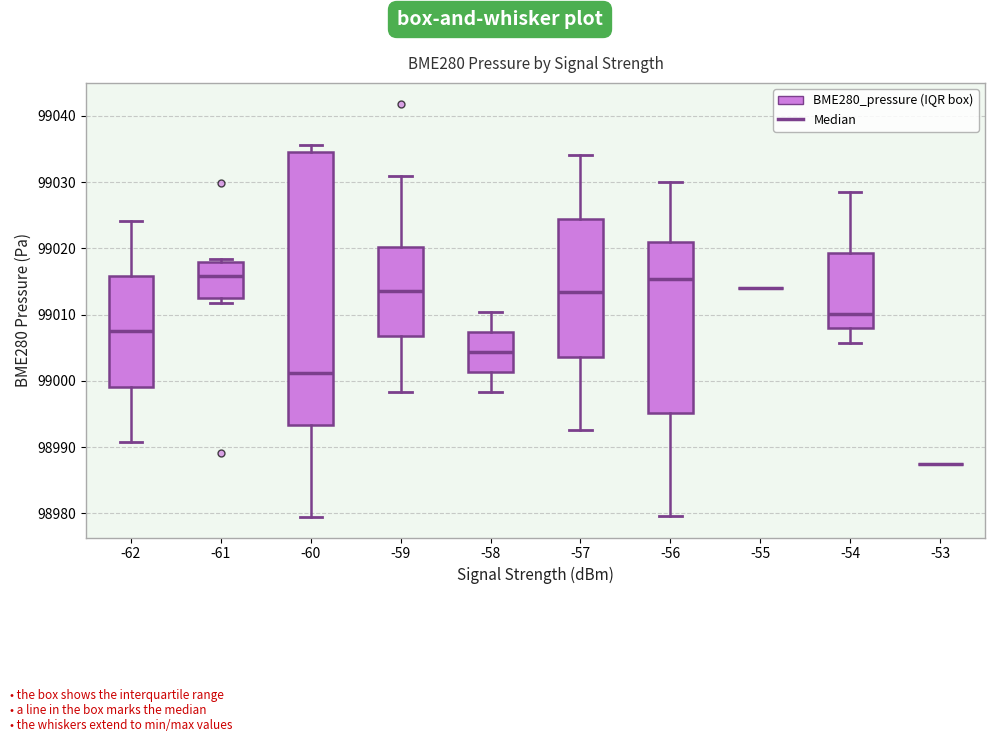

Comparing the boxes themselves (not the whiskers), which one is the tallest?

-60